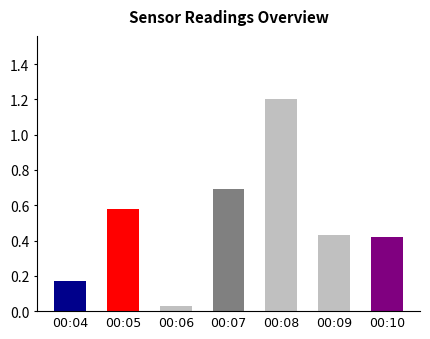

What is the average value?

0.5